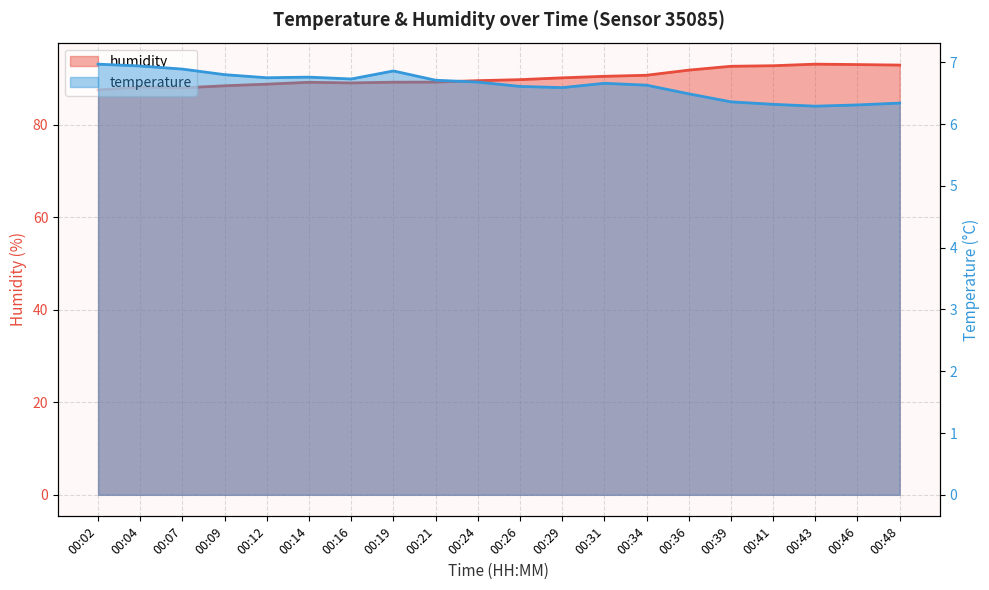

Which has a higher value, 00:12 or 00:29?

00:12